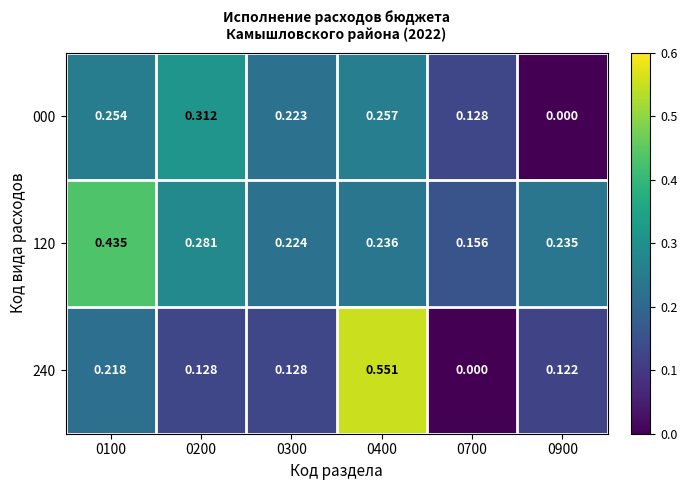

Is the value of 240 at 0700 greater than the value of 120 at 0700?

No